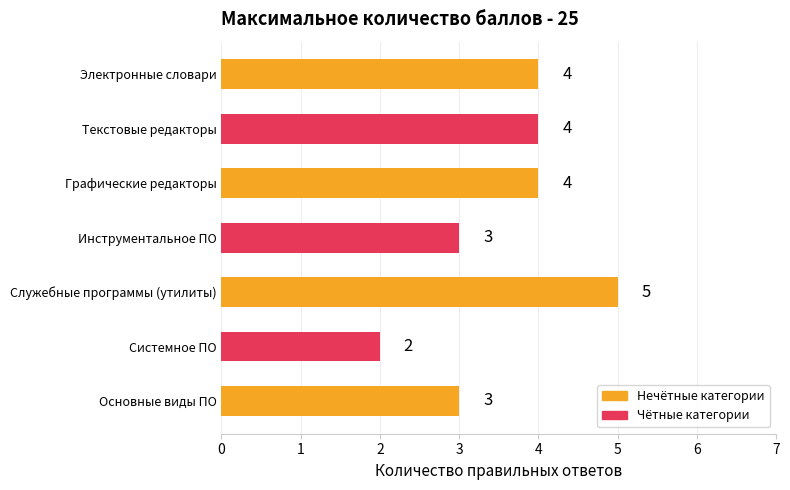

Read the value at Служебные программы (утилиты).

5